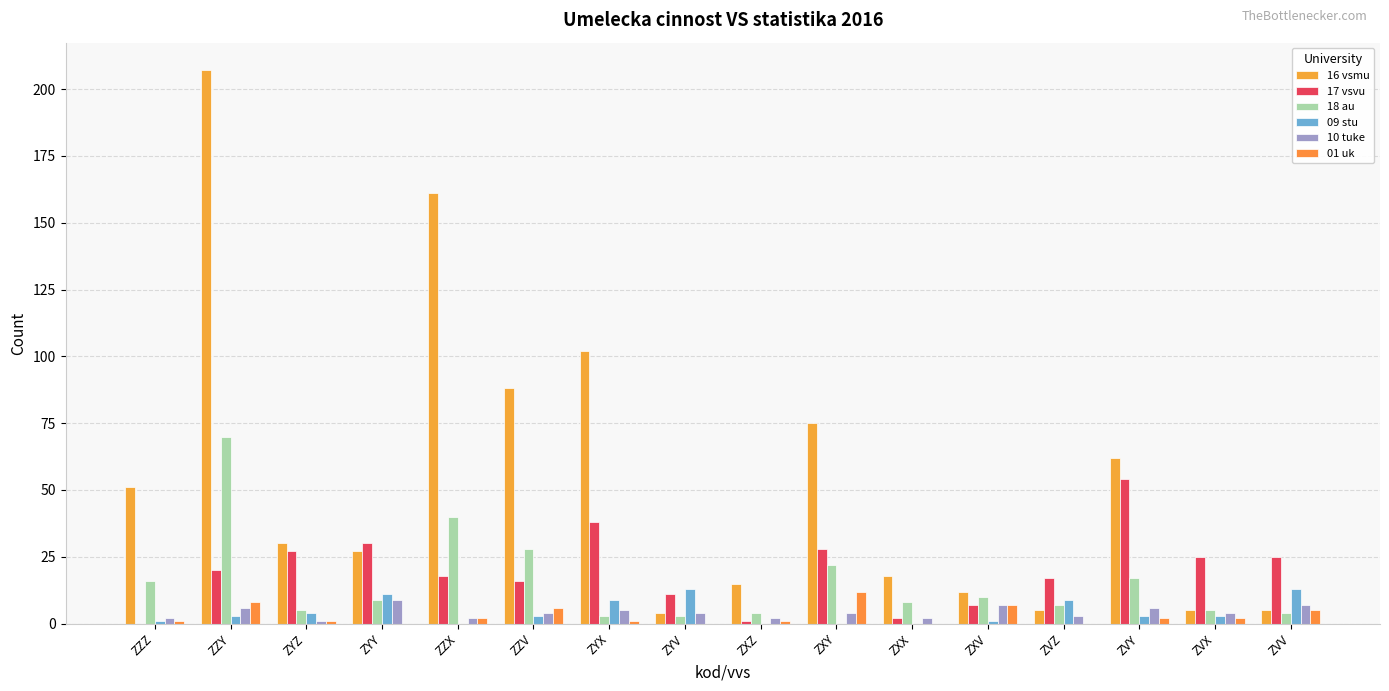

The 10 tuke series shows 4 at ZVX. True or false?

True